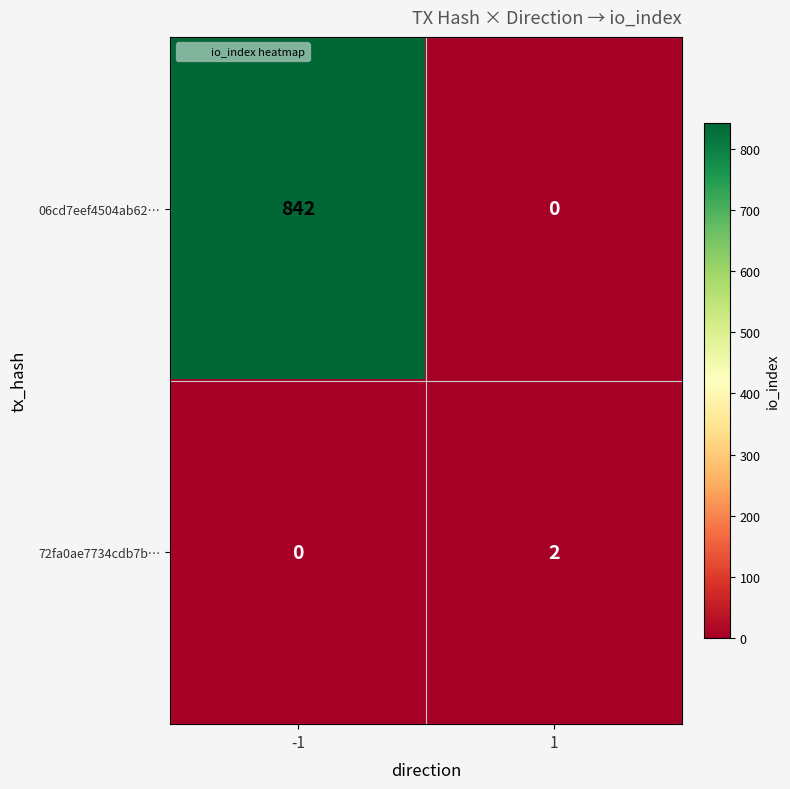

Count the number of data series in this chart.

2